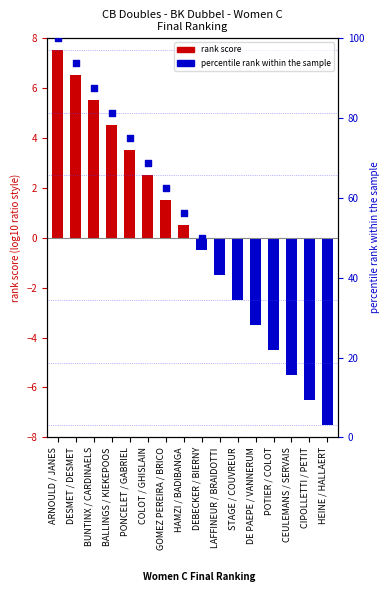

Which series contains the lowest Y value?

rank score